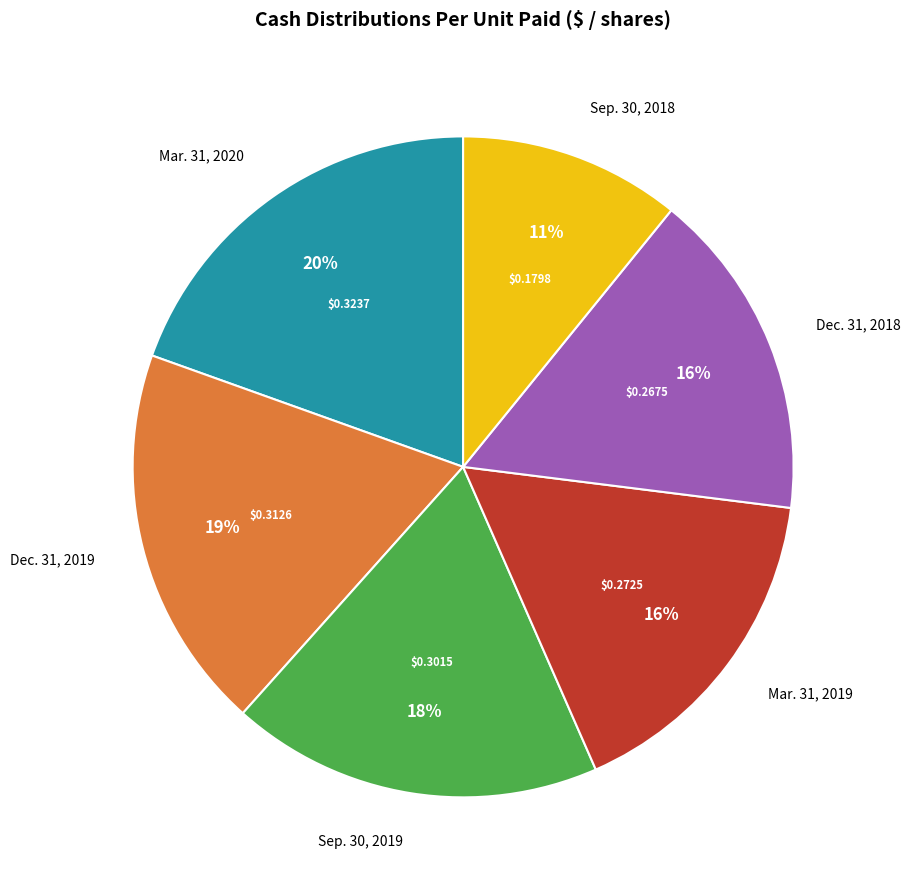

Is there a majority slice in this chart?

No